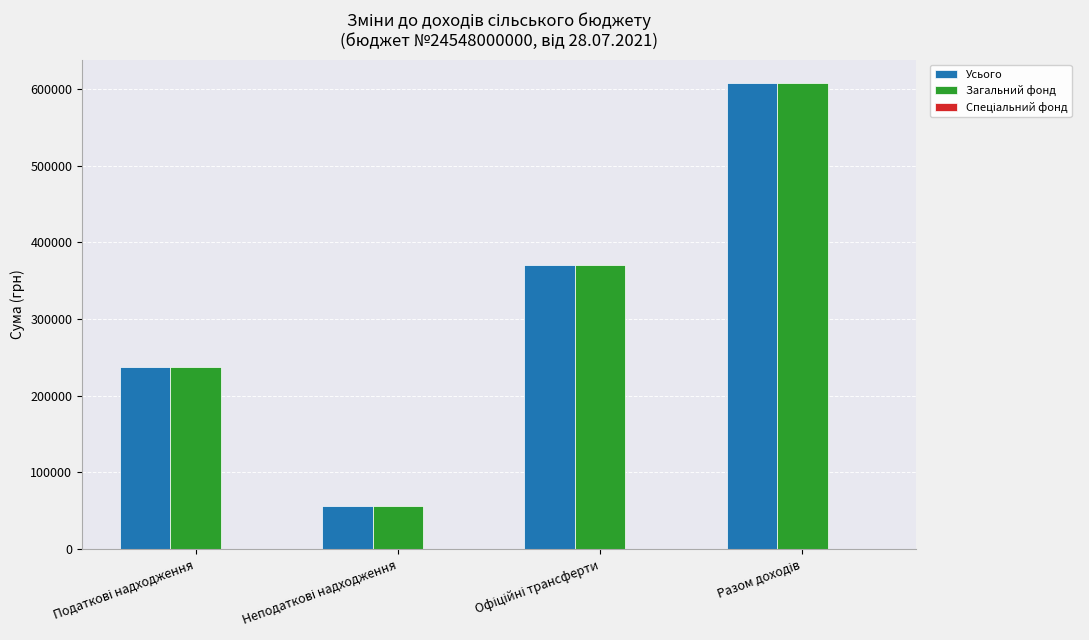

What is the greatest value displayed?

607965.4